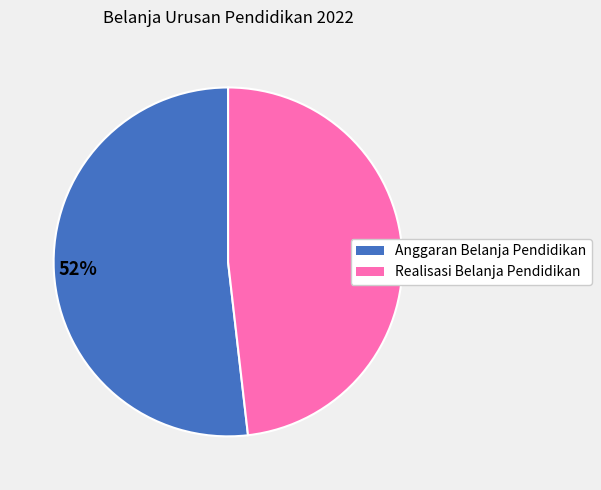

Do 52% and 48% together represent more than half of the pie?

Yes